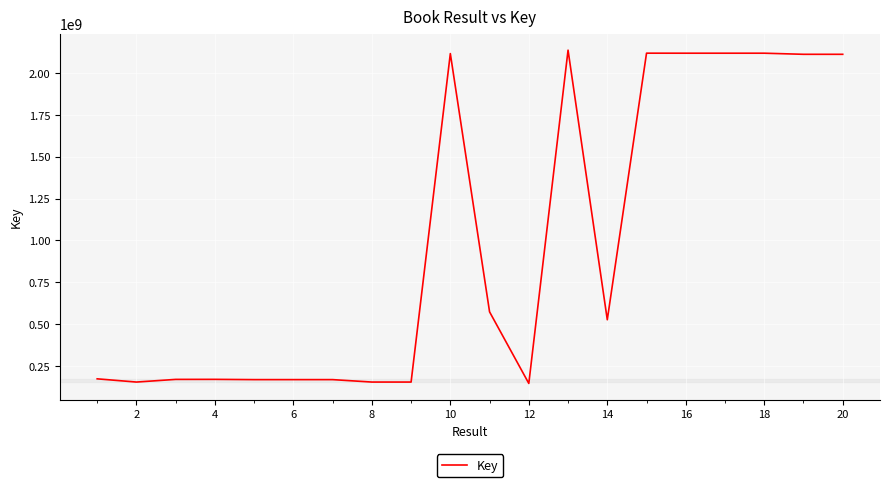

What is the smallest value displayed?

145505737